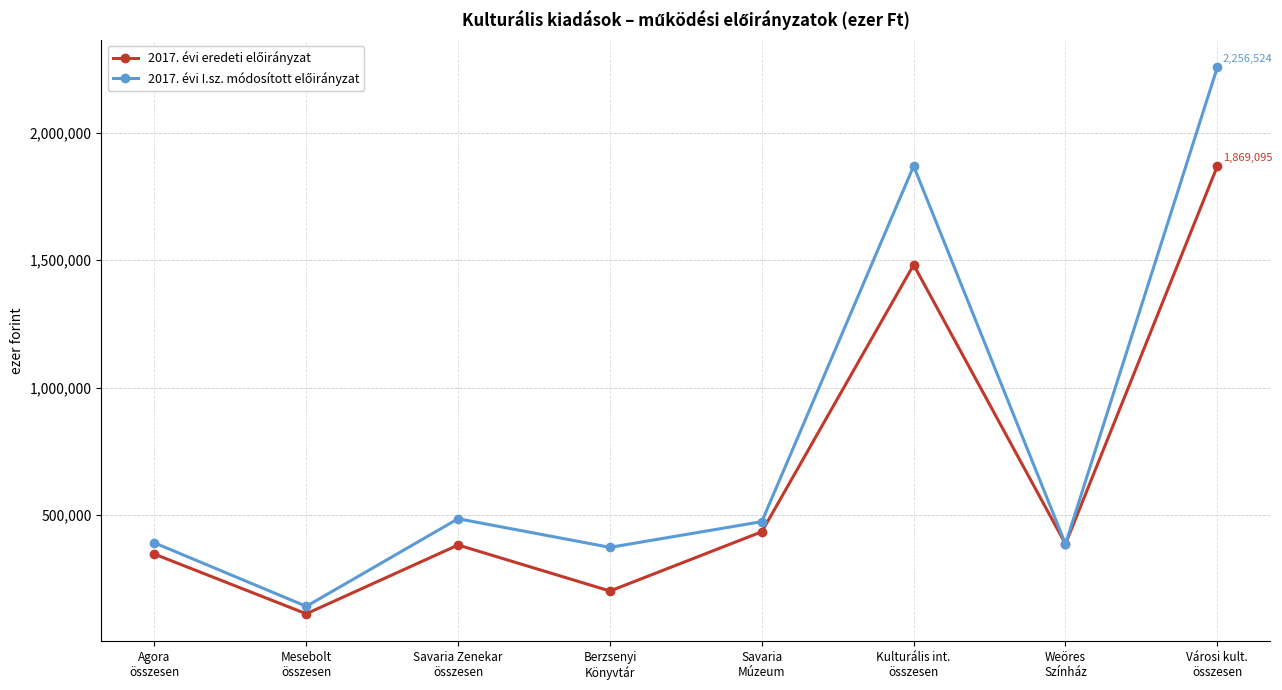

How many series are shown in this chart?

2